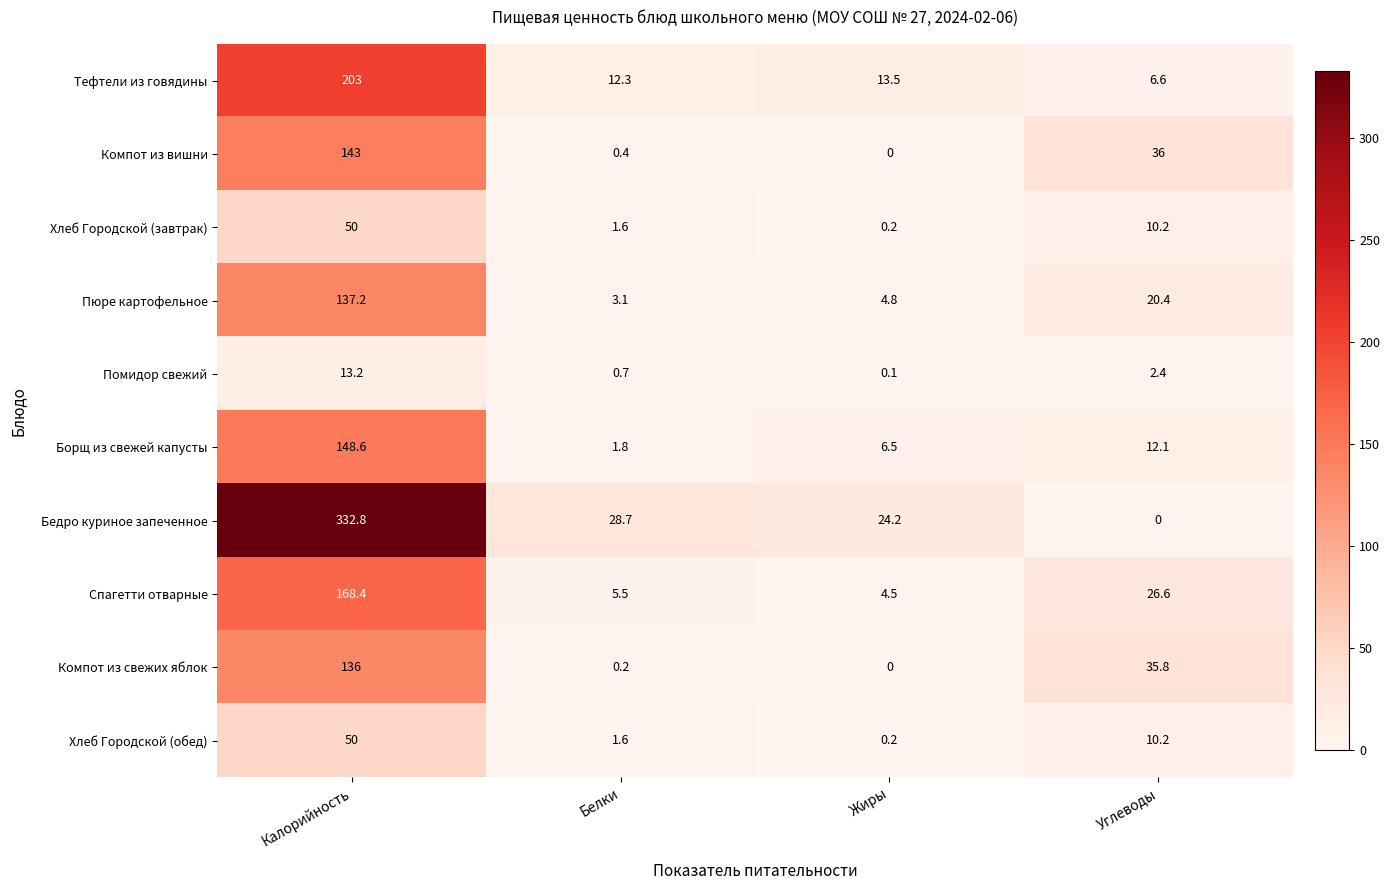

What is the total value across all series at Белки?

55.9